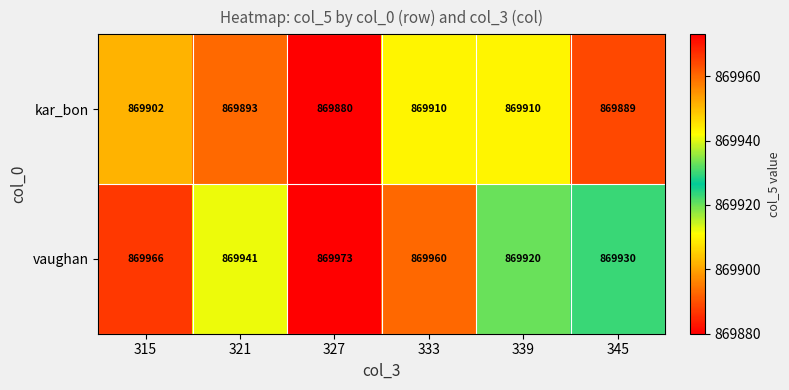

Reading right to left, list all the values displayed in this chart.

kar_bon: 345=869889	339=869910	333=869910	327=869880	321=869893	315=869902
vaughan: 345=869930	339=869920	333=869960	327=869973	321=869941	315=869966